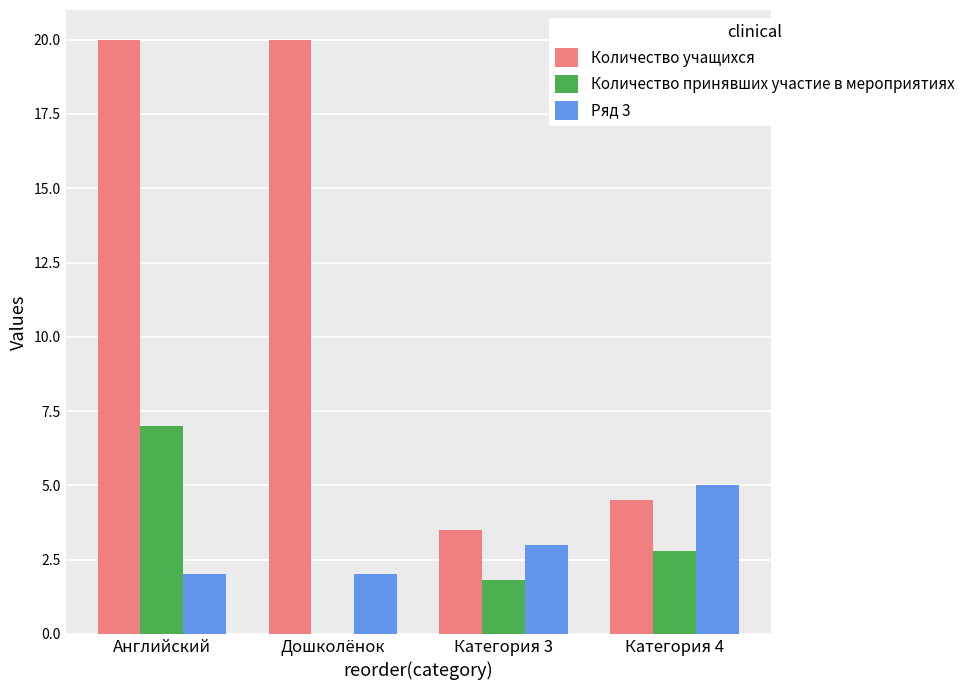

Which series changed the most between Английский and Категория 4?

Количество учащихся